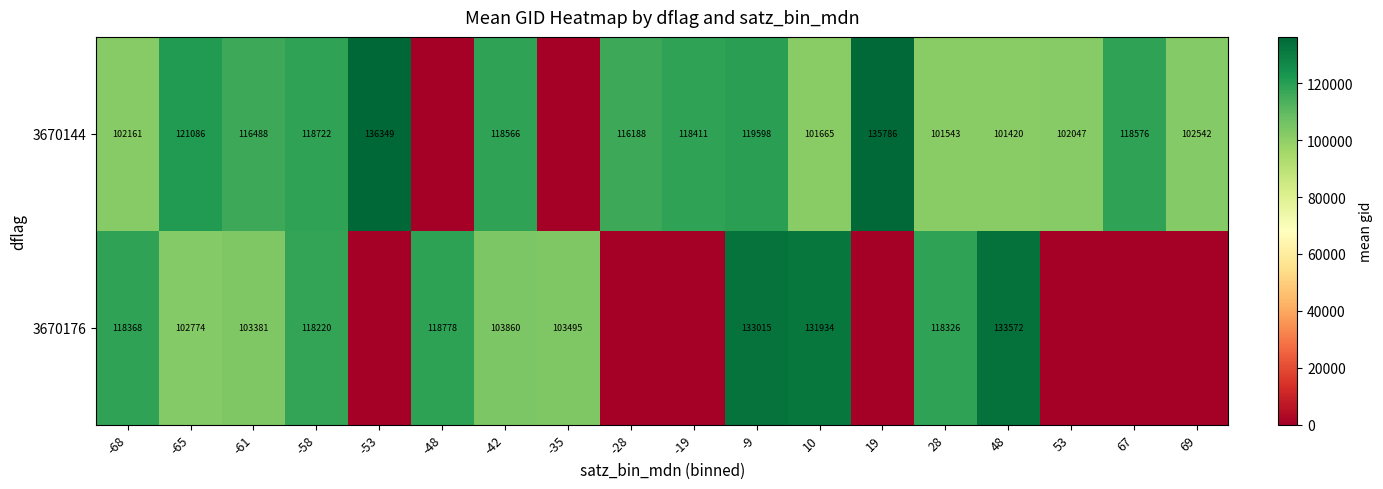

The value of 3670176 at -68 is 199263.1. True or false?

False